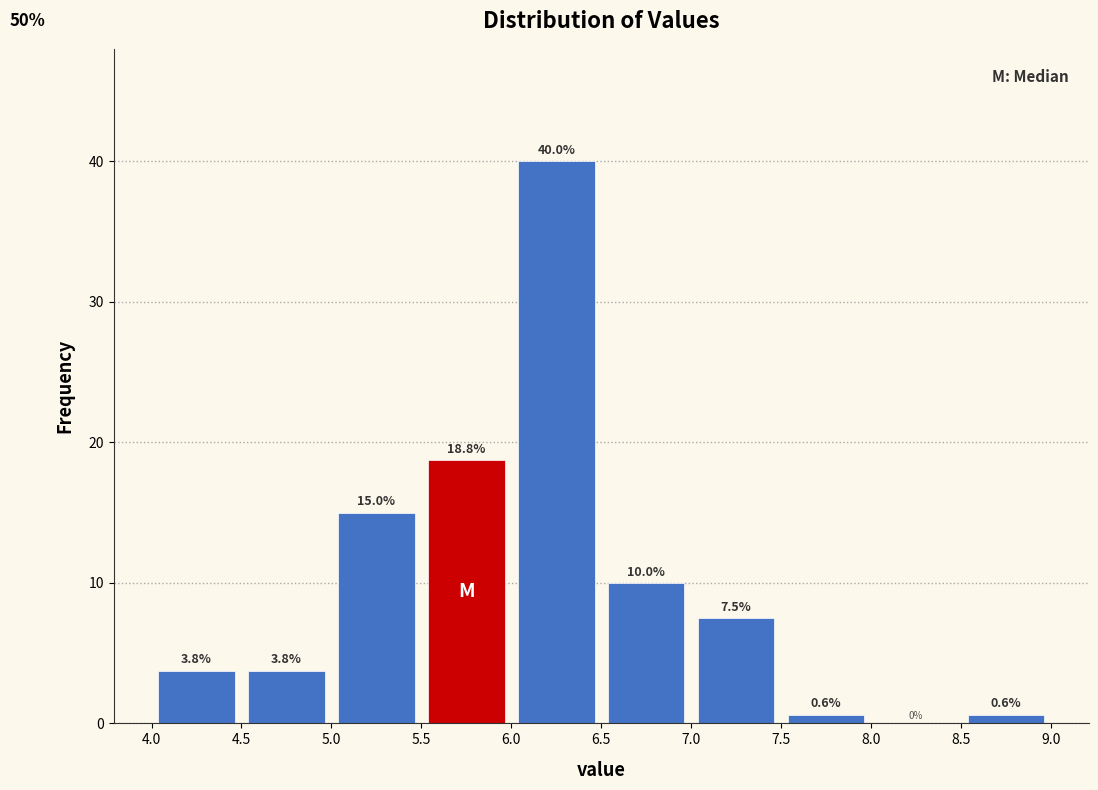

Reading left to right, list every bar in this chart as the range it spans on the x-axis followed by its height.

4.0 to 4.5: 3.8
4.5 to 5.0: 3.8
5.0 to 5.5: 15.0
5.5 to 6.0: 18.8
6.0 to 6.5: 40.0
6.5 to 7.0: 10.0
7.0 to 7.5: 7.5
7.5 to 8.0: 0.6
8.0 to 8.5: 0.0
8.5 to 9.0: 0.6